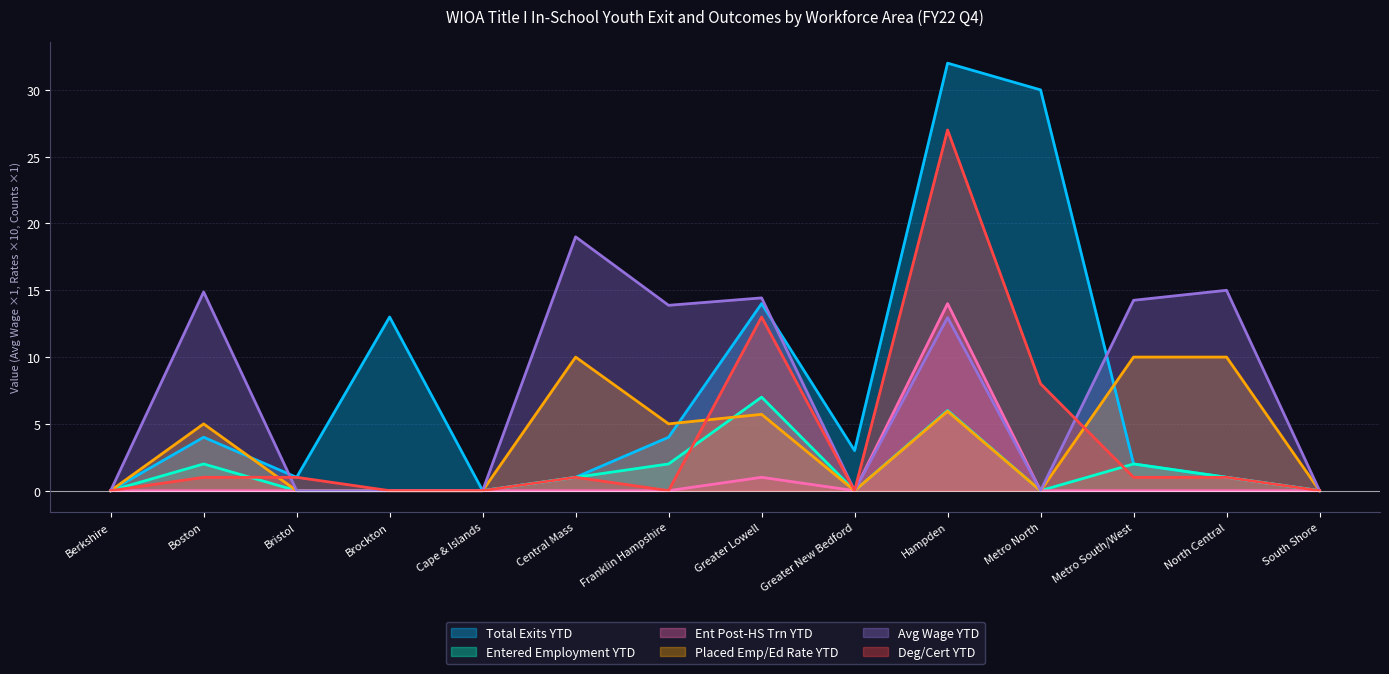

What is the difference between the Total Exits YTD values at Boston and South Shore?

4.0